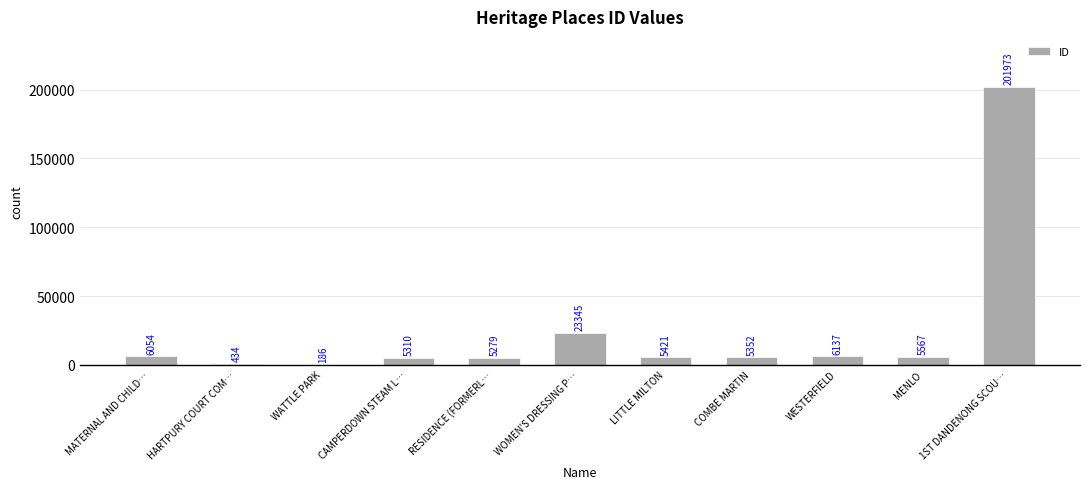

The chart shows a value of 5421 at LITTLE MILTON. True or false?

True